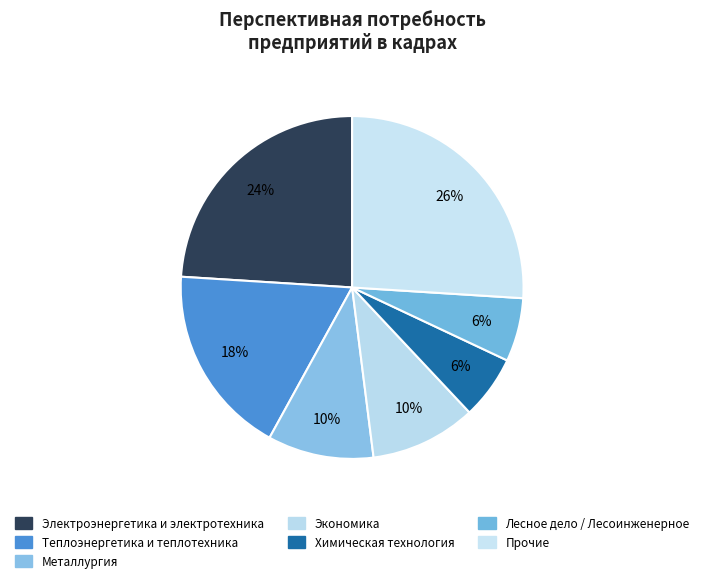

How many slices are in this pie chart?

7